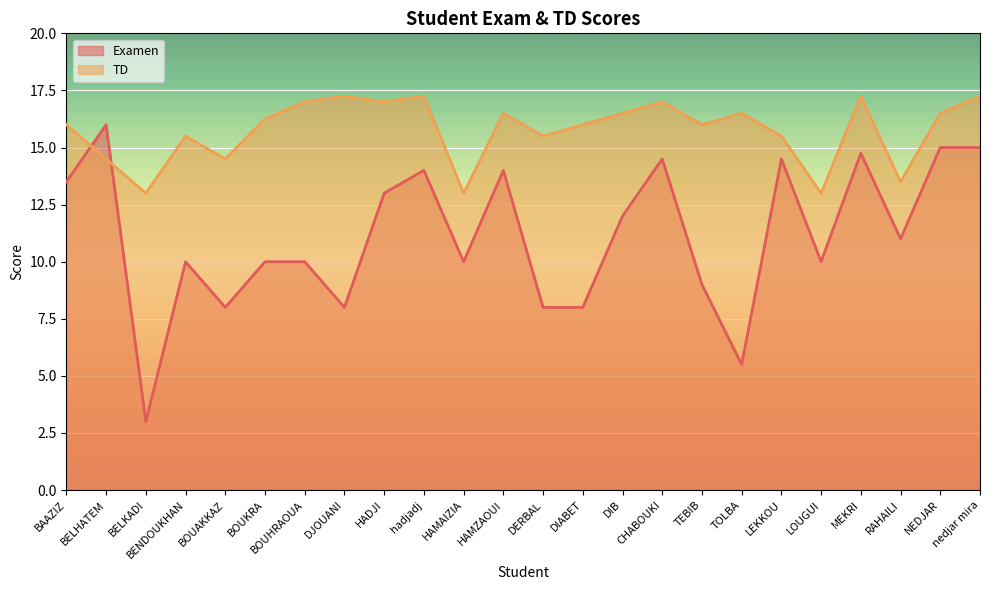

Rank the series by their average value, from lowest to highest.

Examen, TD